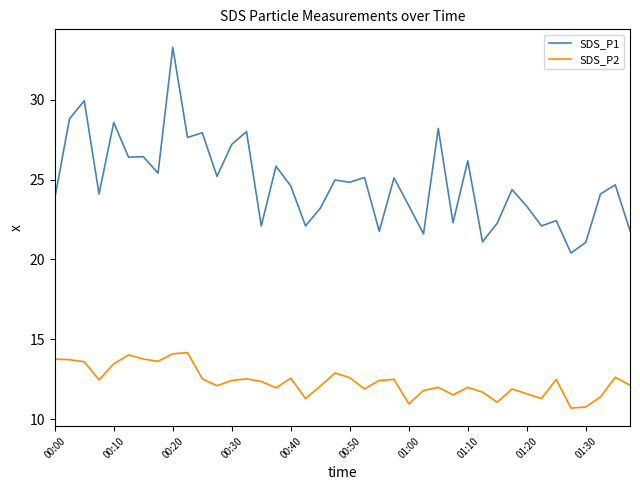

What is the smallest value displayed?

10.7